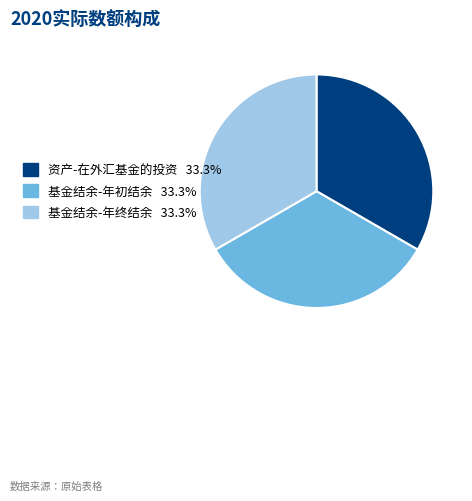

Does any single category account for the majority?

No